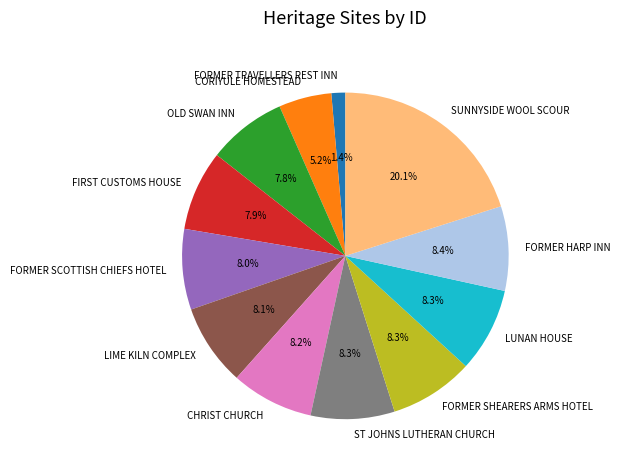

To the nearest percent, what is the difference between the largest and smallest slice percentages?

19%